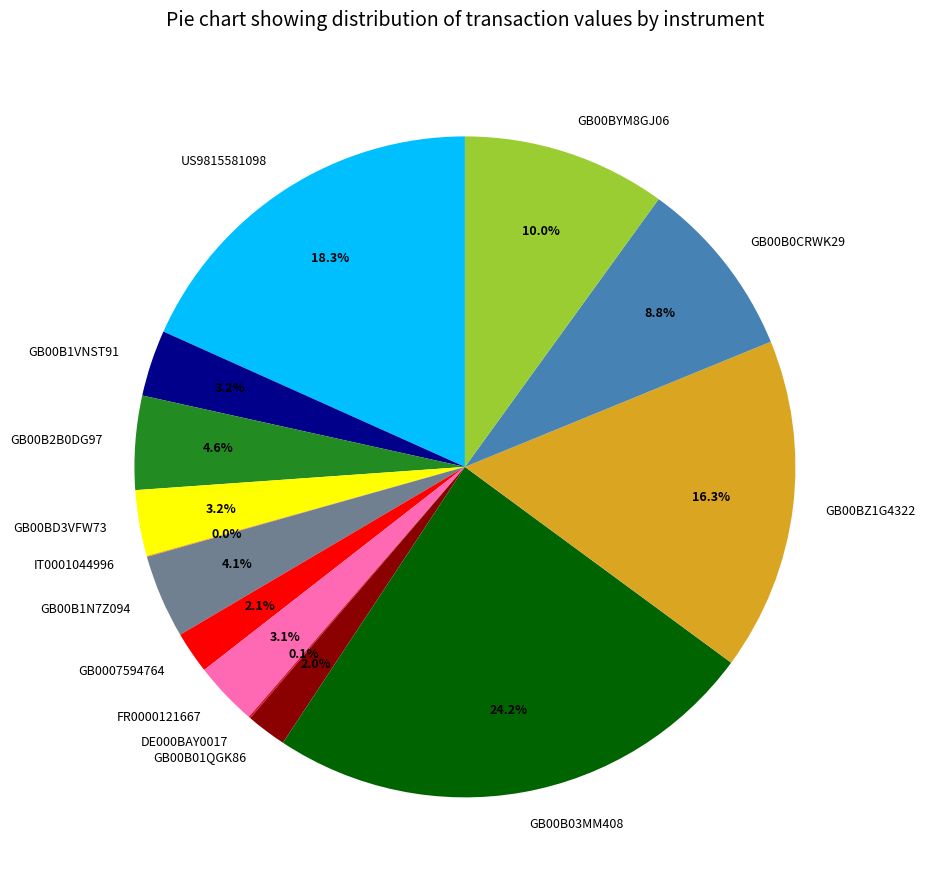

Which category has the biggest portion of the pie?

GB00B03MM408